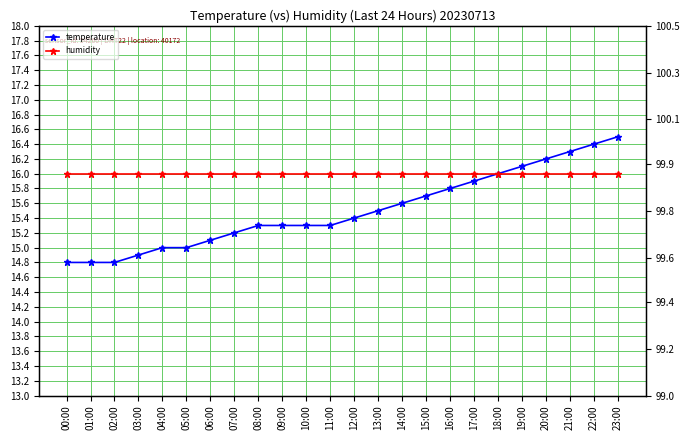

The value of temperature at 03:00 is 6.0. True or false?

False